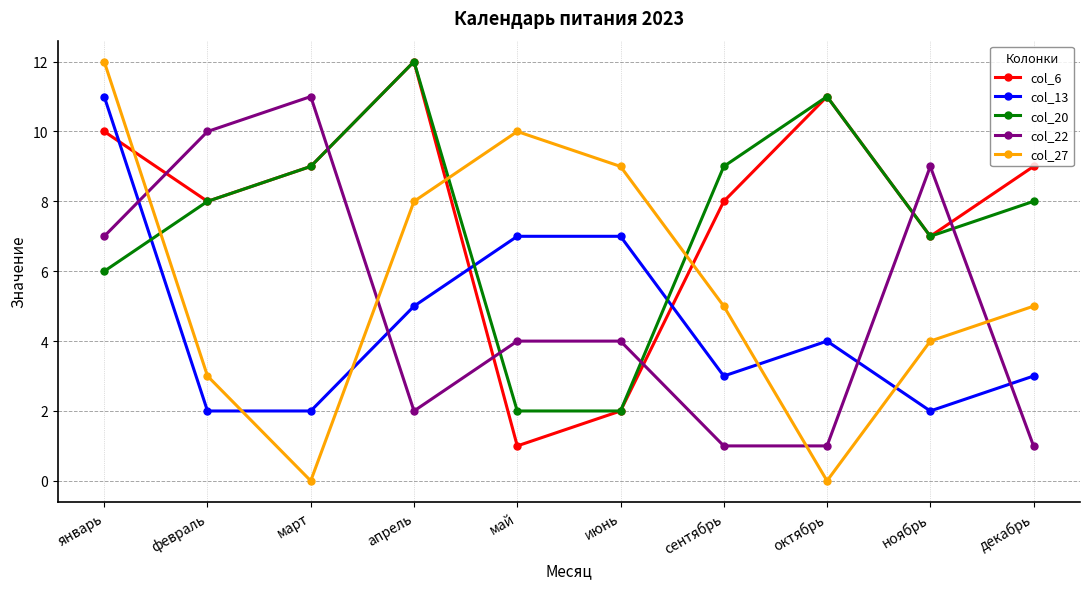

The value of col_22 at июнь is 6. True or false?

False